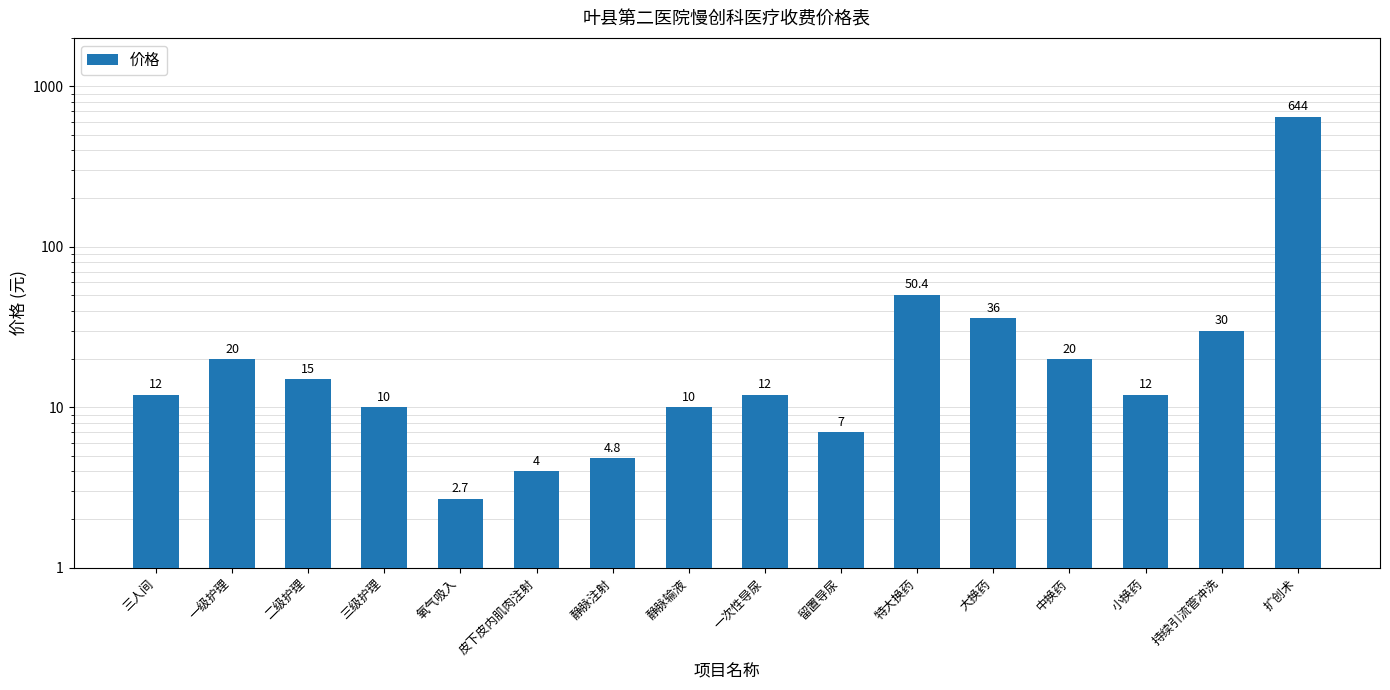

How many data points are above 12?

7